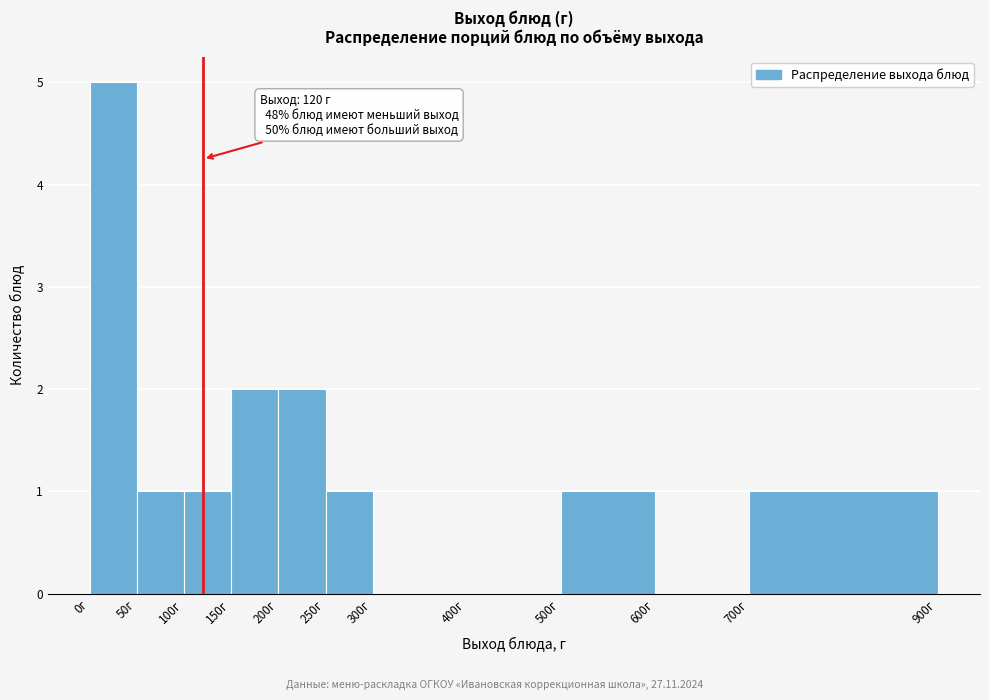

Which range on the x-axis has the tallest bar?

0 to 50